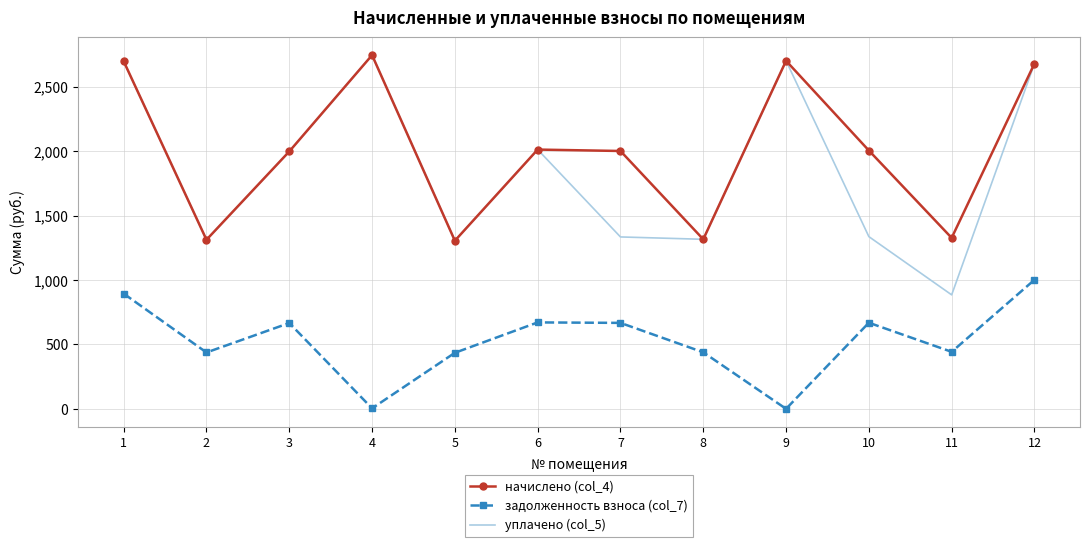

Which series has the widest spread of values?

уплачено (col_5)